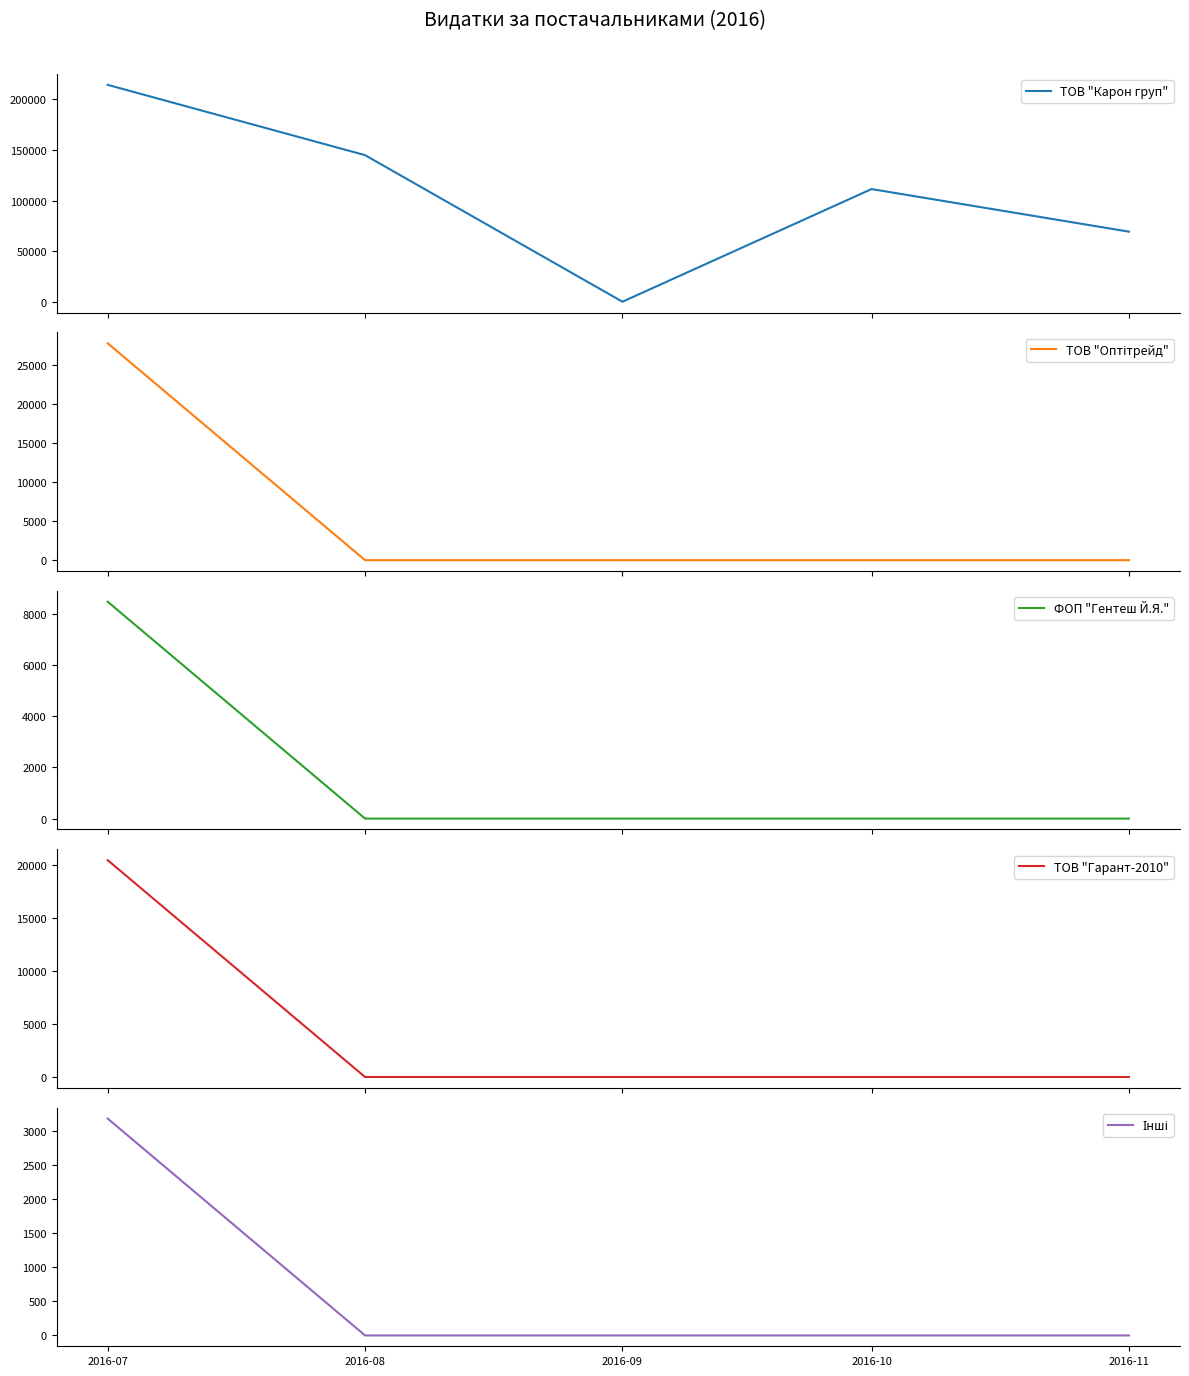

Which has a higher value, 2016-11 or 2016-07?

2016-07